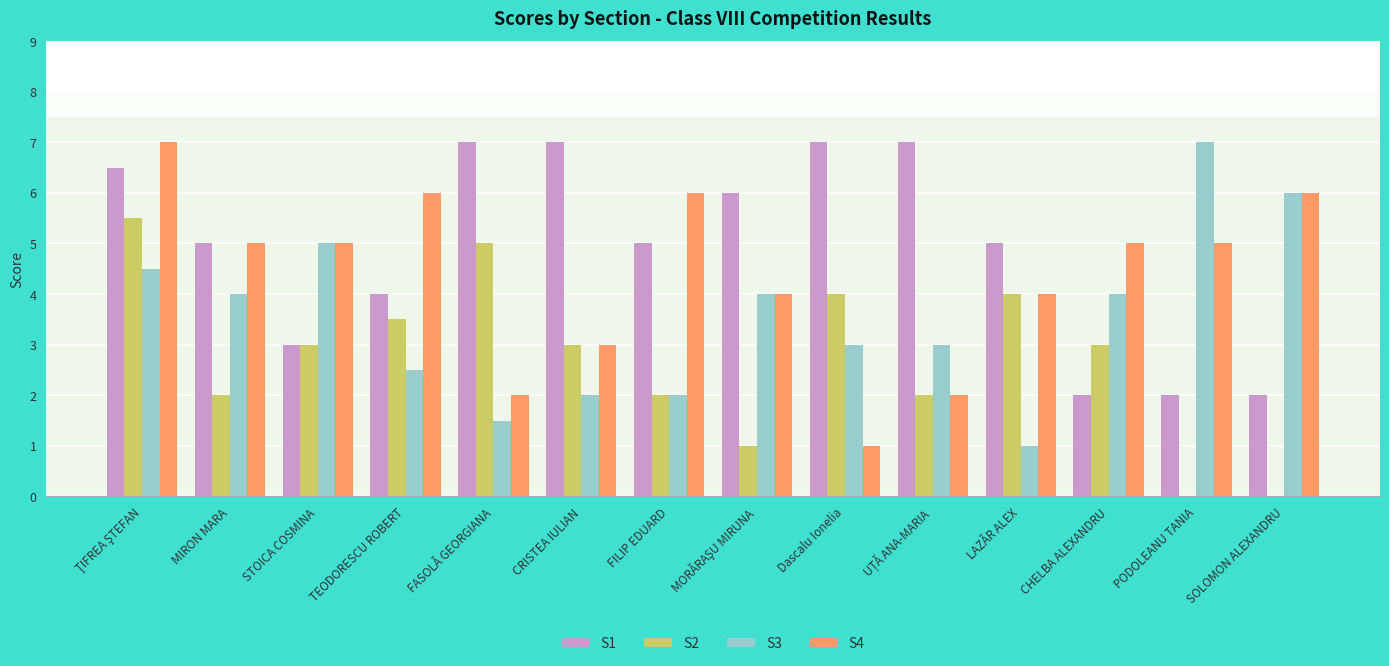

The S1 series shows 7.0 at CRISTEA IULIAN. True or false?

True